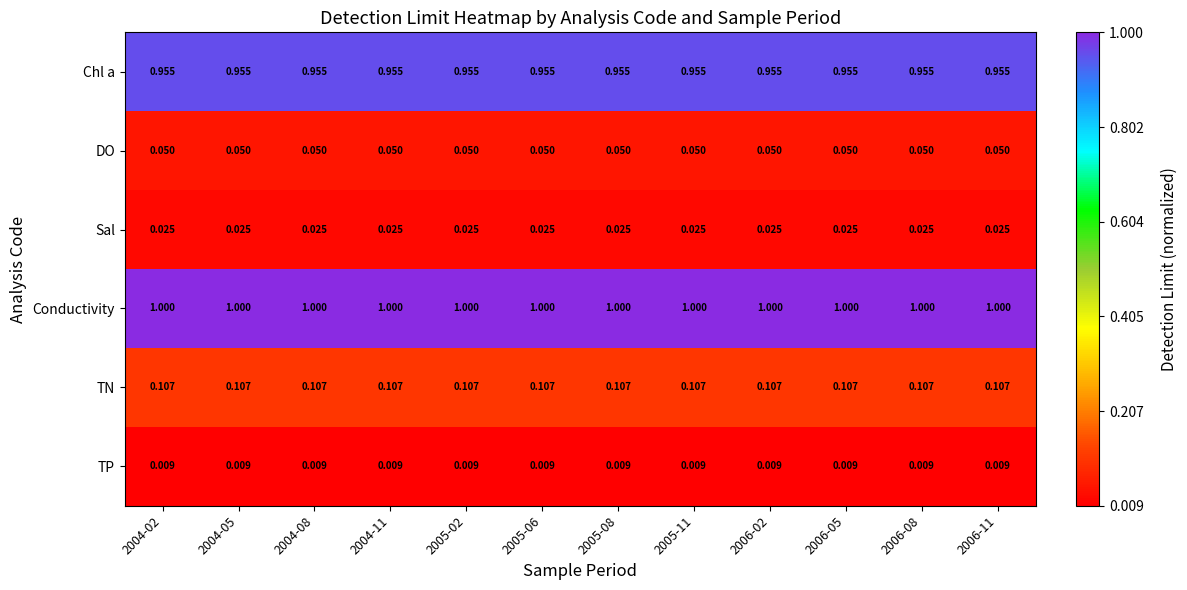

Which series has the largest total across all categories?

Conductivity